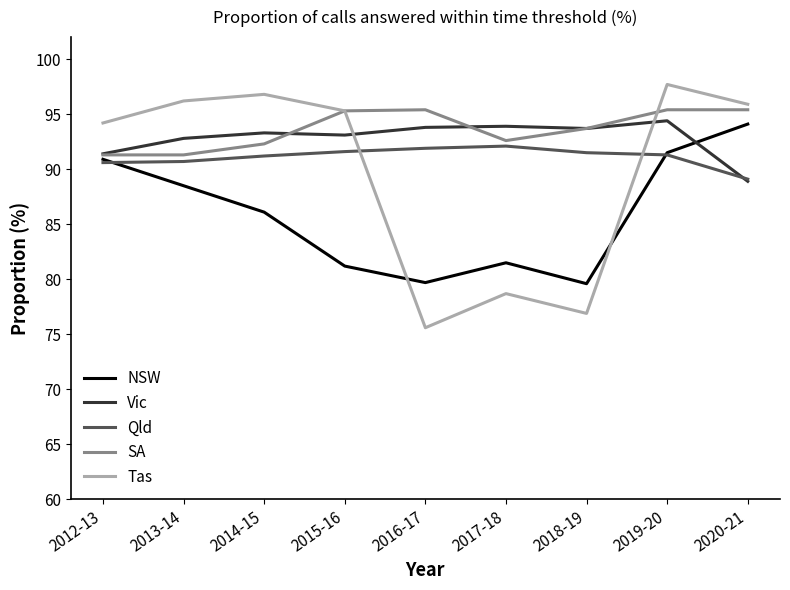

What position from the right is 2020-21?

1